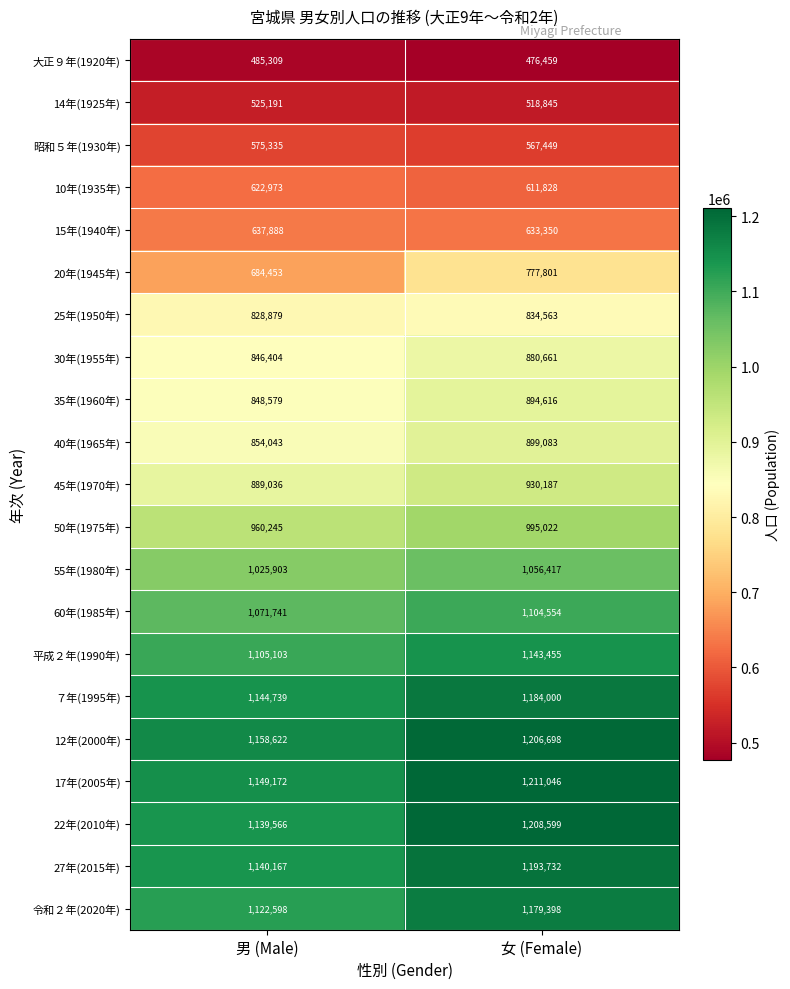

Count the number of data series in this chart.

21